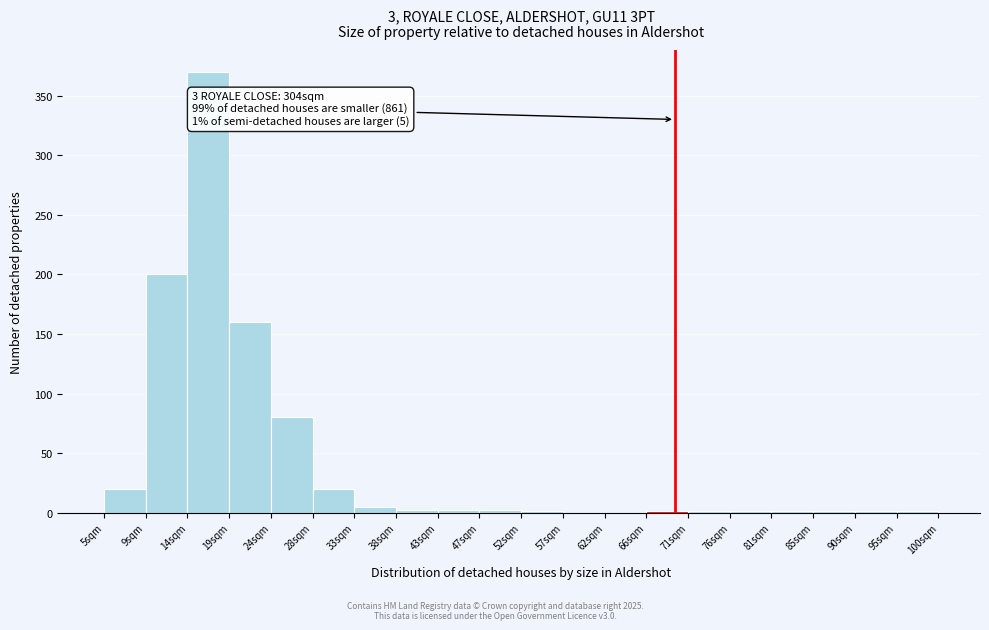

Over which range of the x-axis is the bar tallest?

14.50 to 19.25